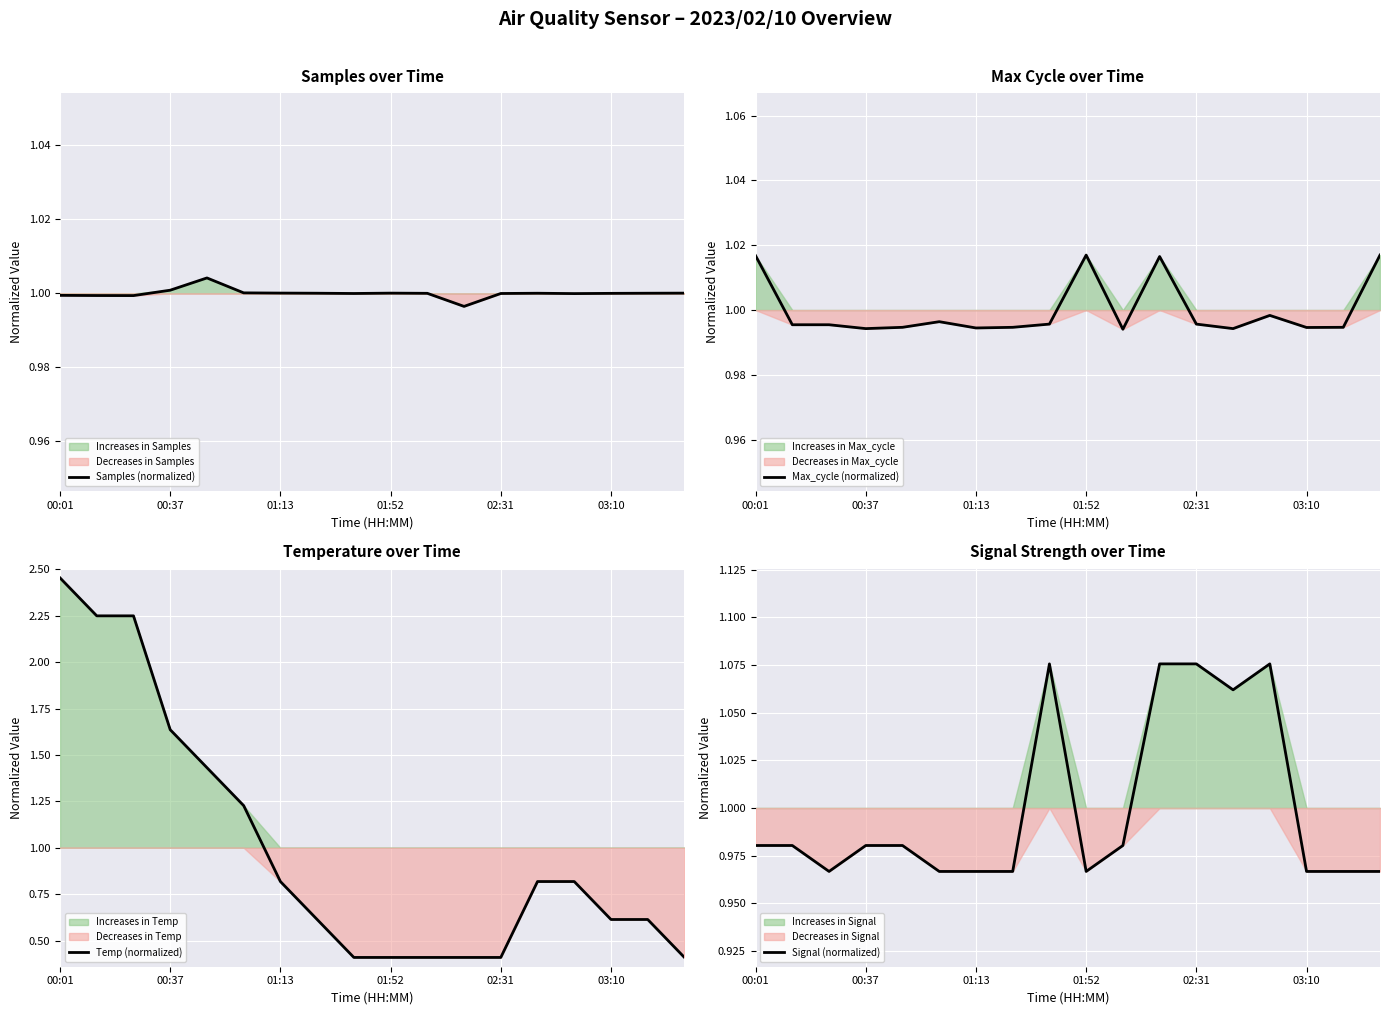

Count the number of categories in the chart.

18